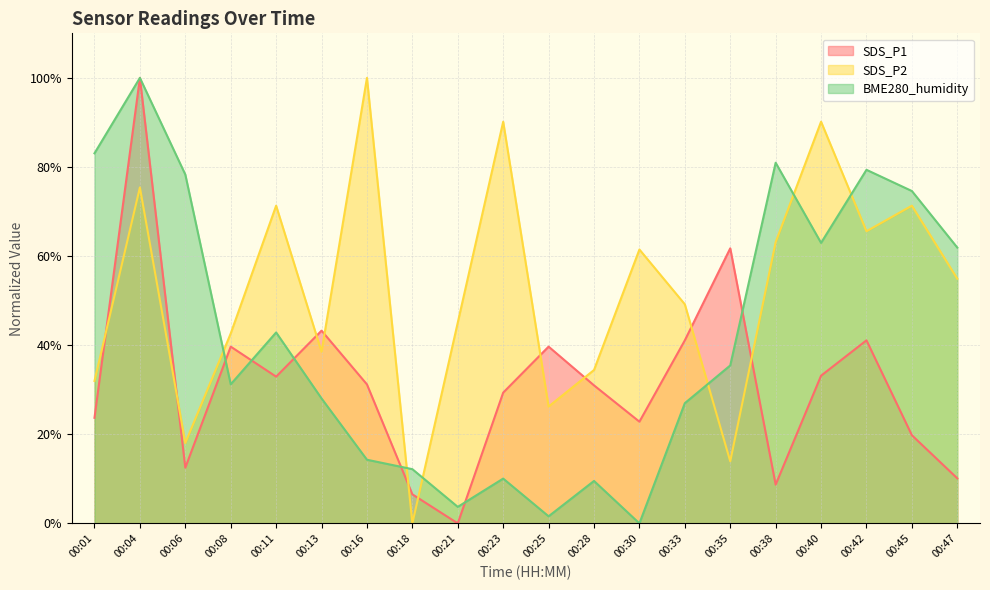

Which series has the largest range (max minus min)?

SDS_P1